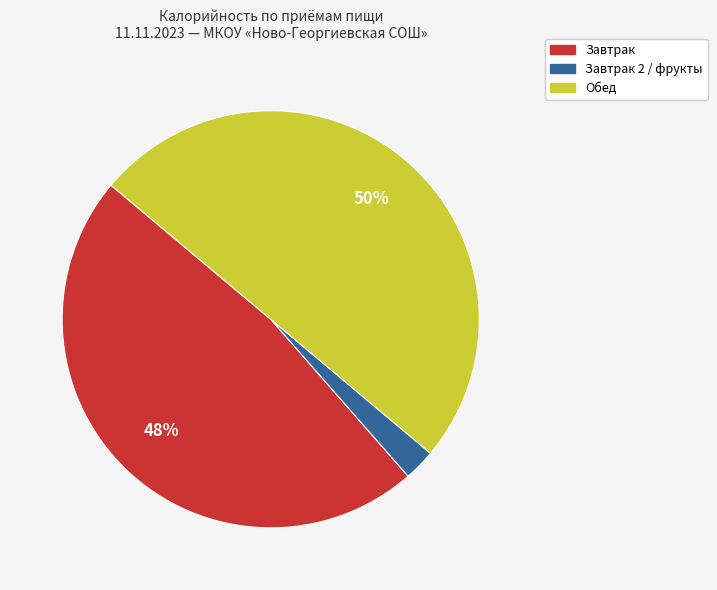

Between Обед and Завтрак 2 / фрукты, which is larger?

Обед